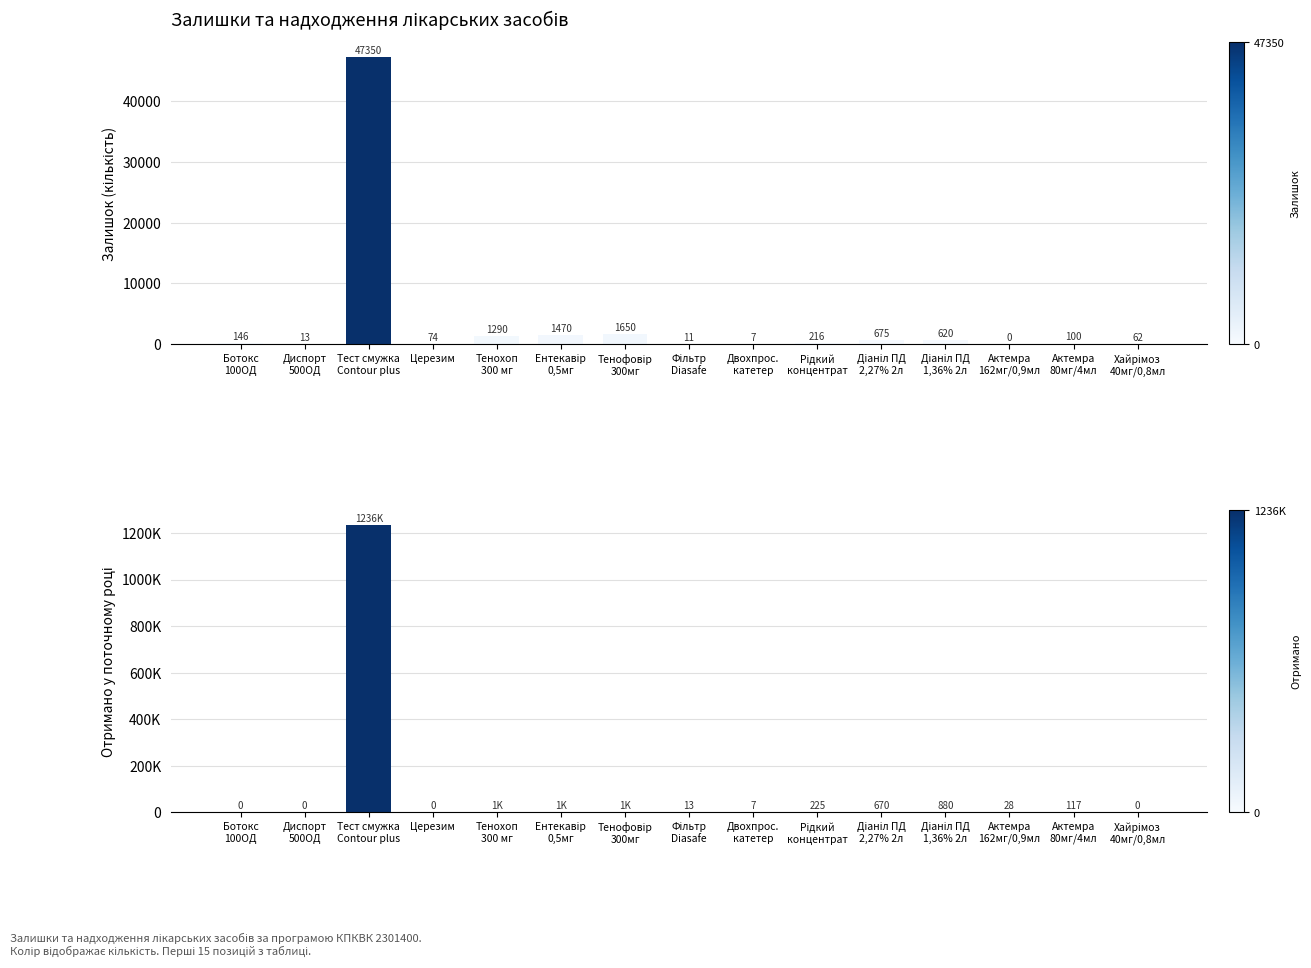

Reading left to right, extract all data points from this chart.

Залишок (кількість): Ботокс
100ОД=146	Диспорт
500ОД=13	Тест смужка
Contour plus=47350	Церезим=74	Тенохоп
300 мг=1290	Ентекавір
0,5мг=1470	Тенофовір
300мг=1650	Фільтр
Diasafe=11	Двохпрос.
катетер=7	Рідкий
концентрат=216	Діаніл ПД
2,27% 2л=675	Діаніл ПД
1,36% 2л=620	Актемра
162мг/0,9мл=0	Актемра
80мг/4мл=100	Хайрімоз
40мг/0,8мл=62
Отримано у поточному році: Ботокс
100ОД=0	Диспорт
500ОД=0	Тест смужка
Contour plus=1236400	Церезим=0	Тенохоп
300 мг=1590	Ентекавір
0,5мг=1170	Тенофовір
300мг=1650	Фільтр
Diasafe=13	Двохпрос.
катетер=7	Рідкий
концентрат=225	Діаніл ПД
2,27% 2л=670	Діаніл ПД
1,36% 2л=880	Актемра
162мг/0,9мл=28	Актемра
80мг/4мл=117	Хайрімоз
40мг/0,8мл=0